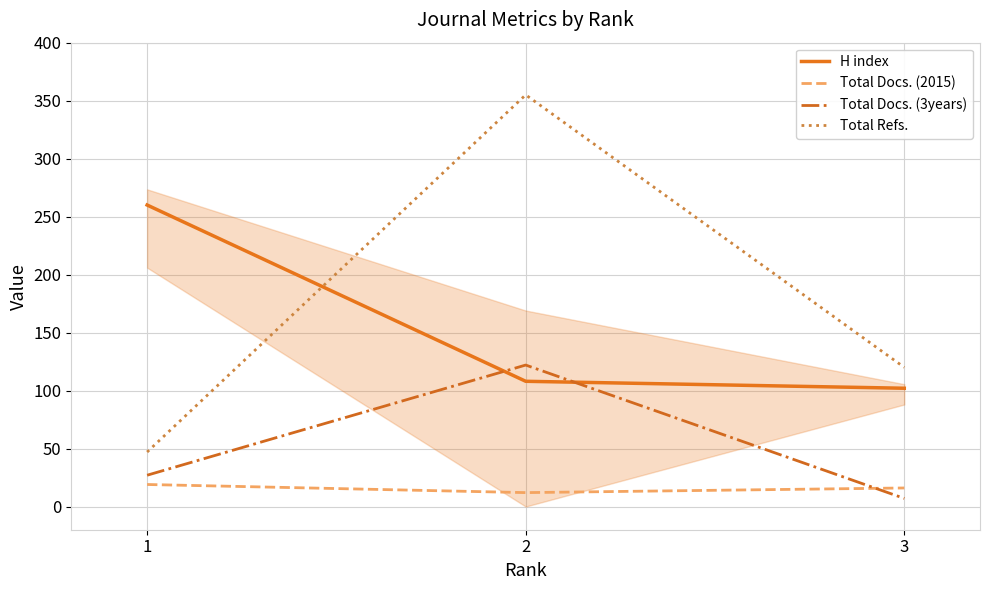

How many lines are shown in the chart?

4